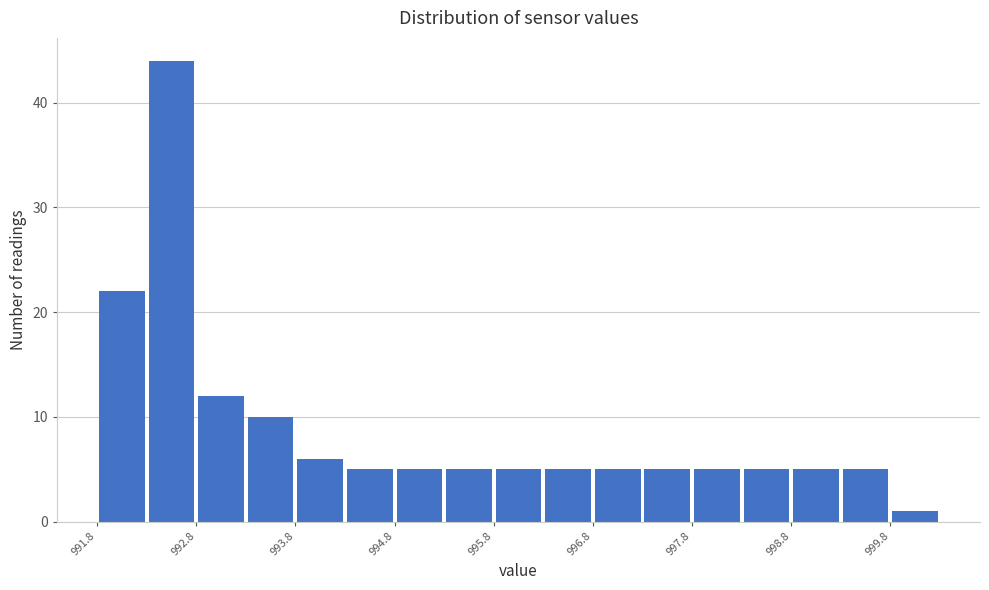

What is the height of the bar covering 992.75 to 993.25 on the x-axis? Neither the bar edges nor the heights are printed on the chart, so give them approximately, as read against the axes.

12